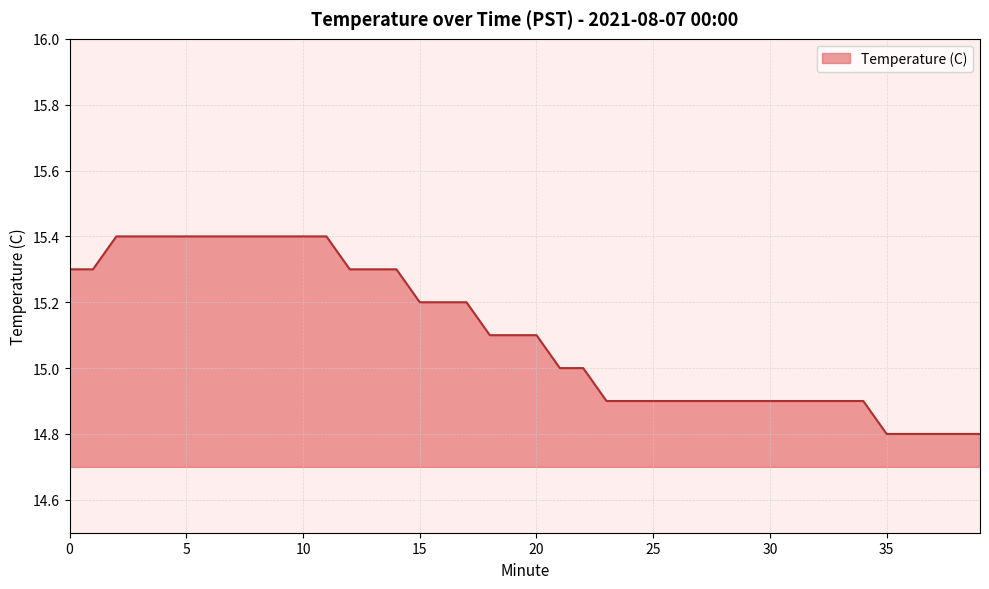

What is the difference between the maximum and minimum values?

0.6